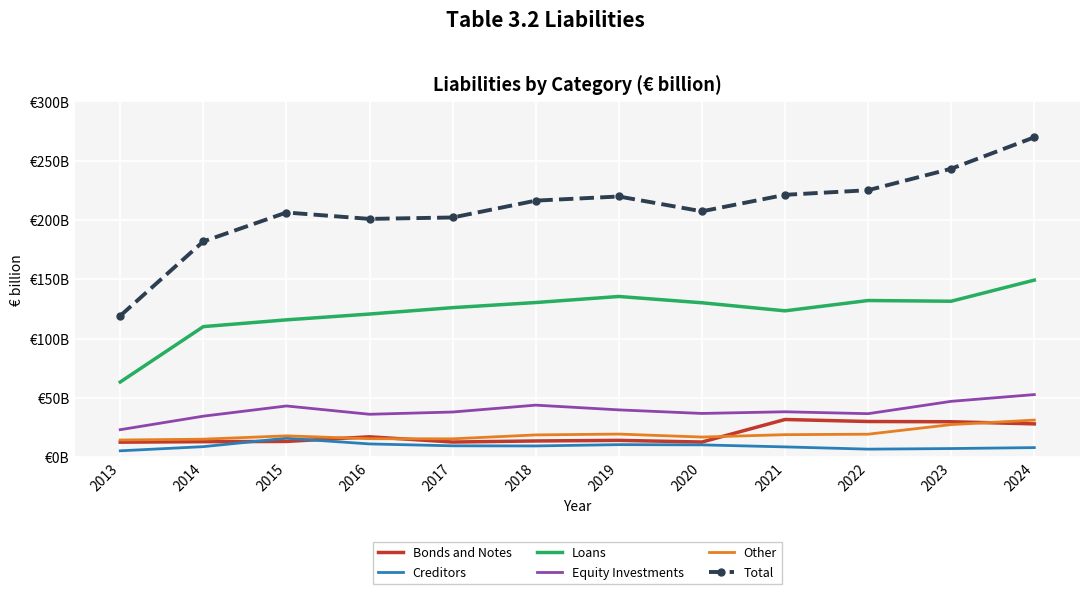

What is the value of the Creditors point at the 9th from the left?

8.7